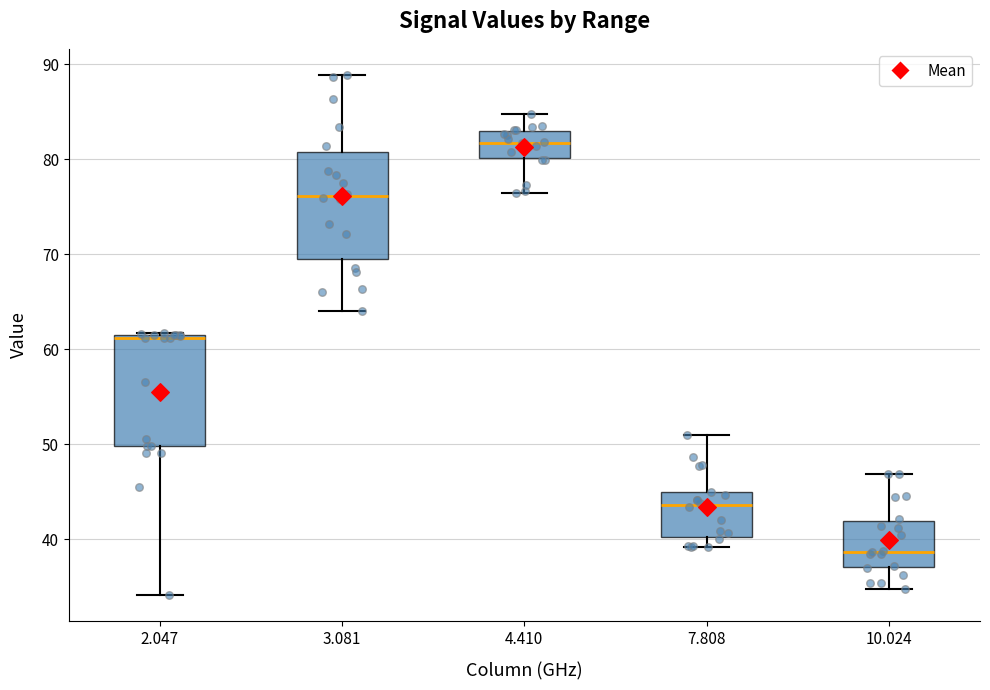

Which box has the lowest median line?

10.024